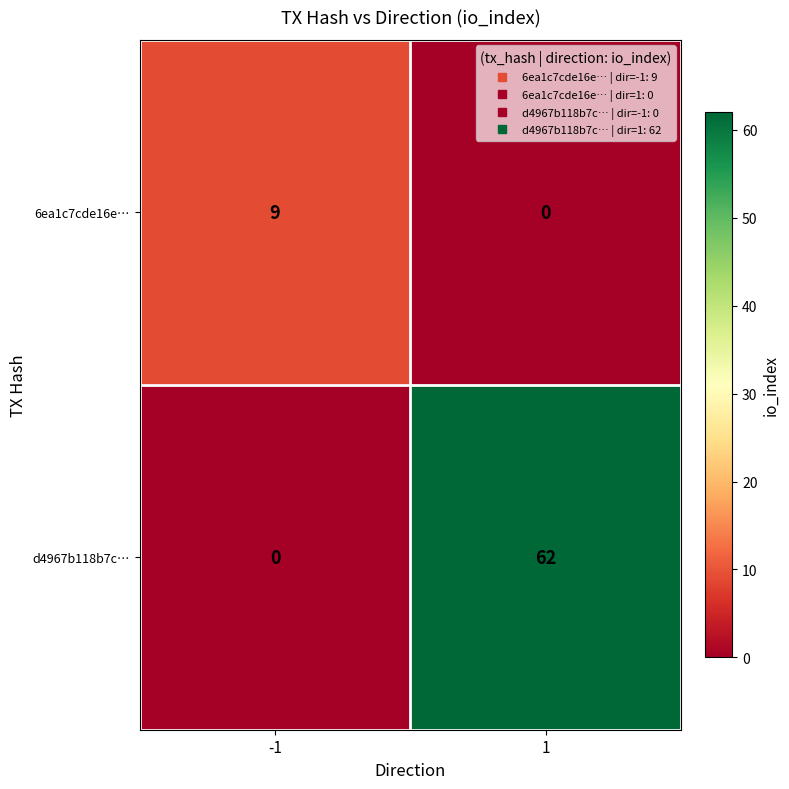

Rank the series by their maximum value, from highest to lowest.

d4967b118b7c…, 6ea1c7cde16e…